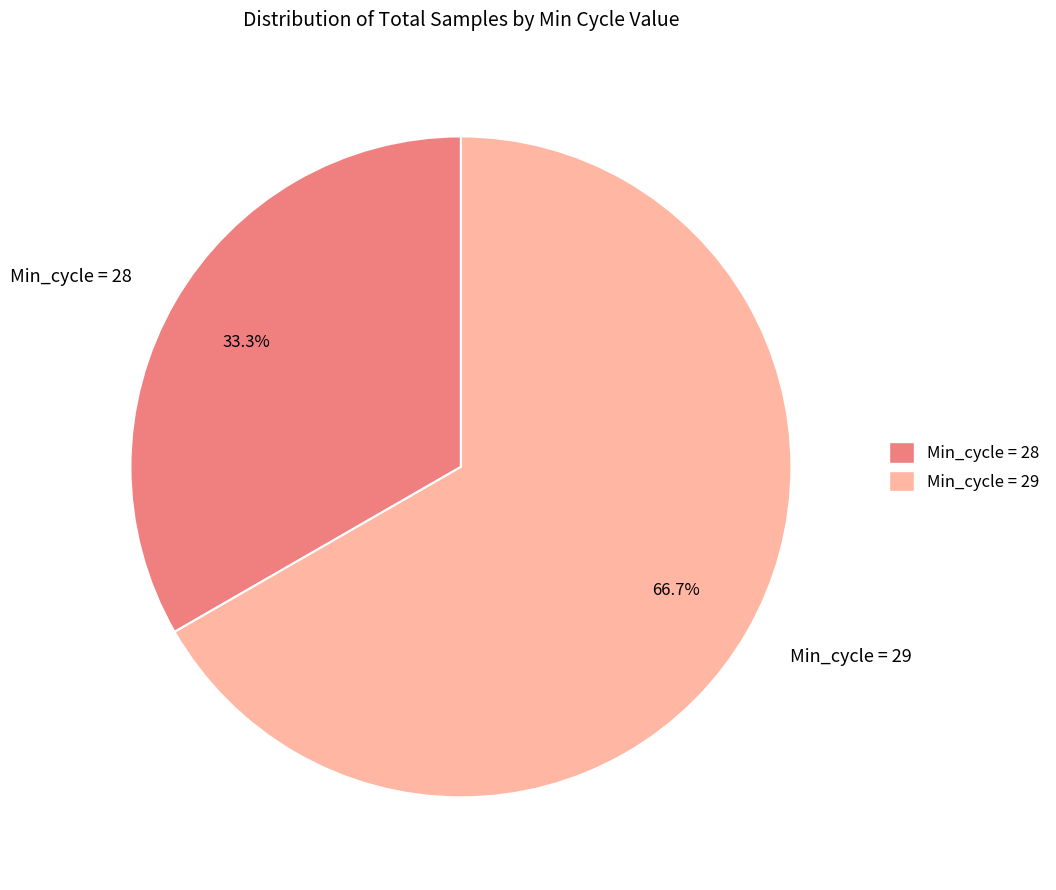

Between Min_cycle = 29 and Min_cycle = 28, which is larger?

Min_cycle = 29